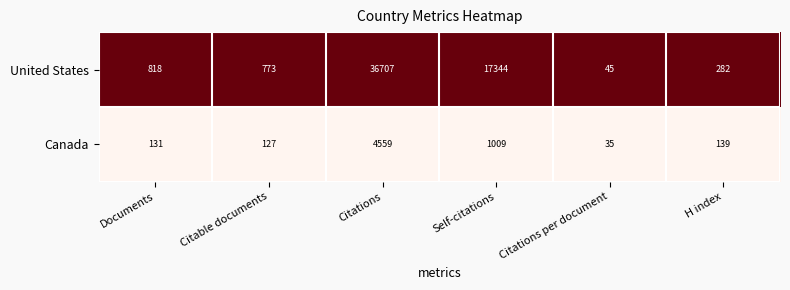

What is the total value across all series at Citations per document?

80